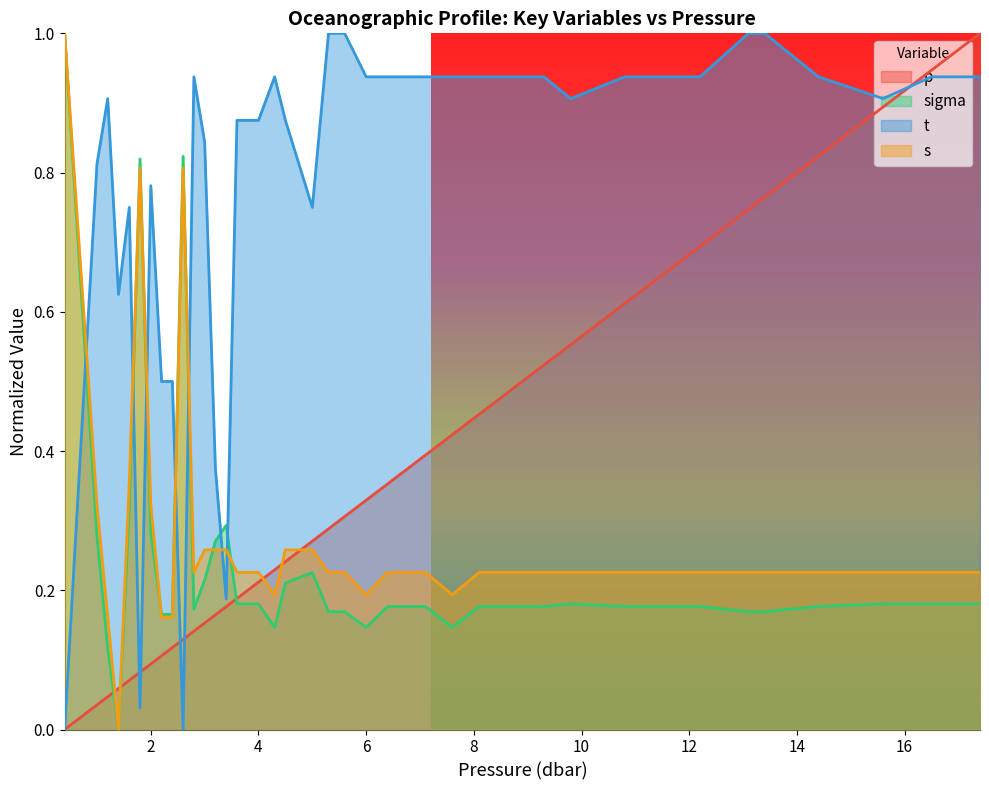

Which series has the largest range (max minus min)?

p